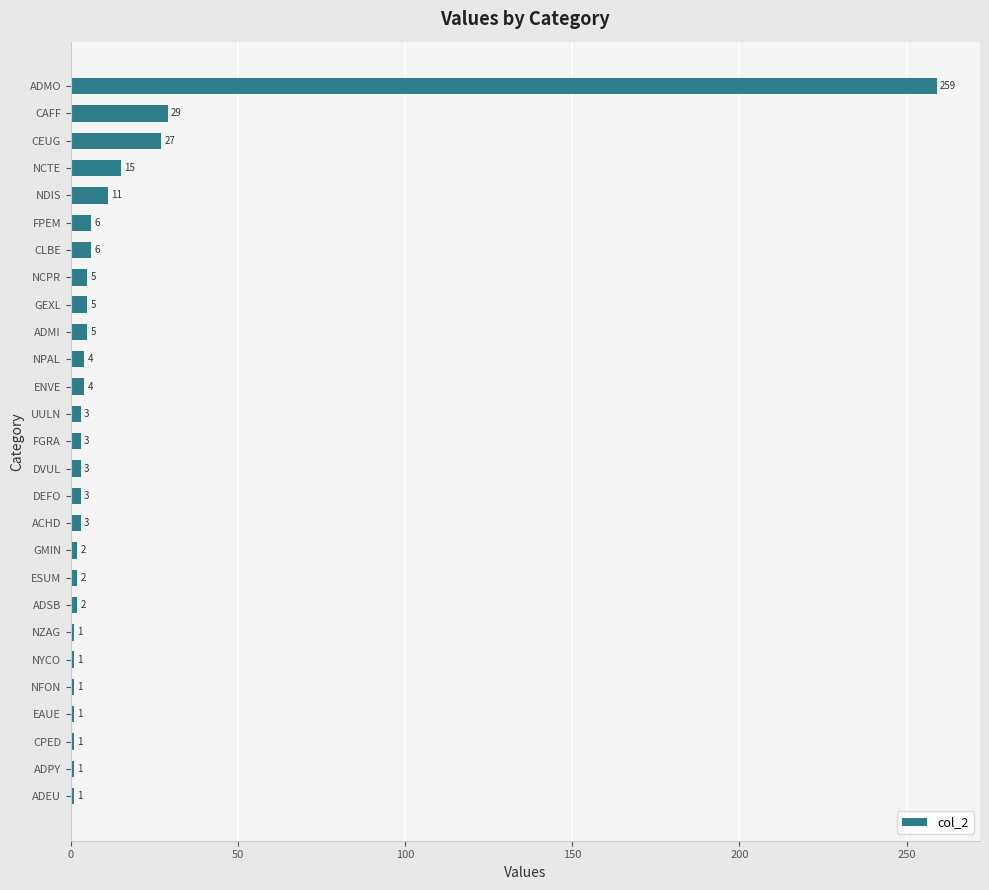

What is the minimum value shown in the chart?

1